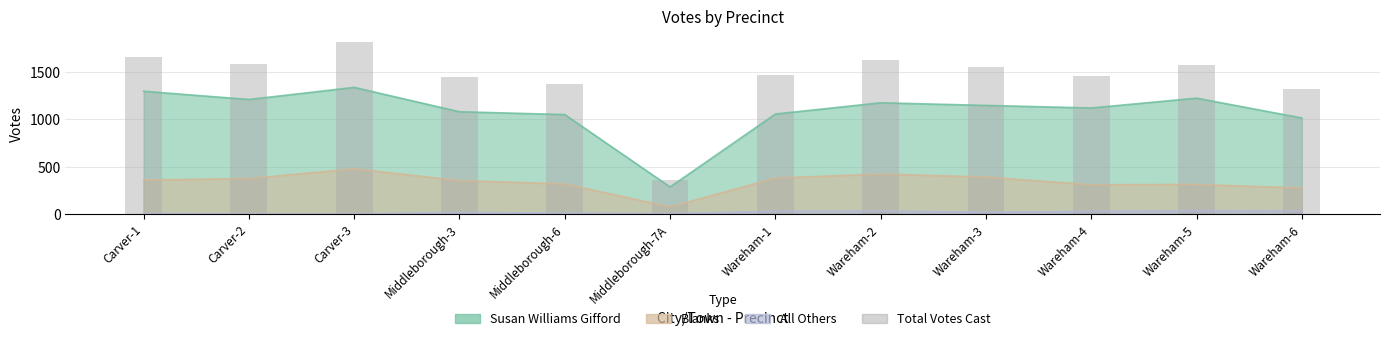

Between Carver-1 and Wareham-1, which series saw the biggest shift?

Susan Williams Gifford